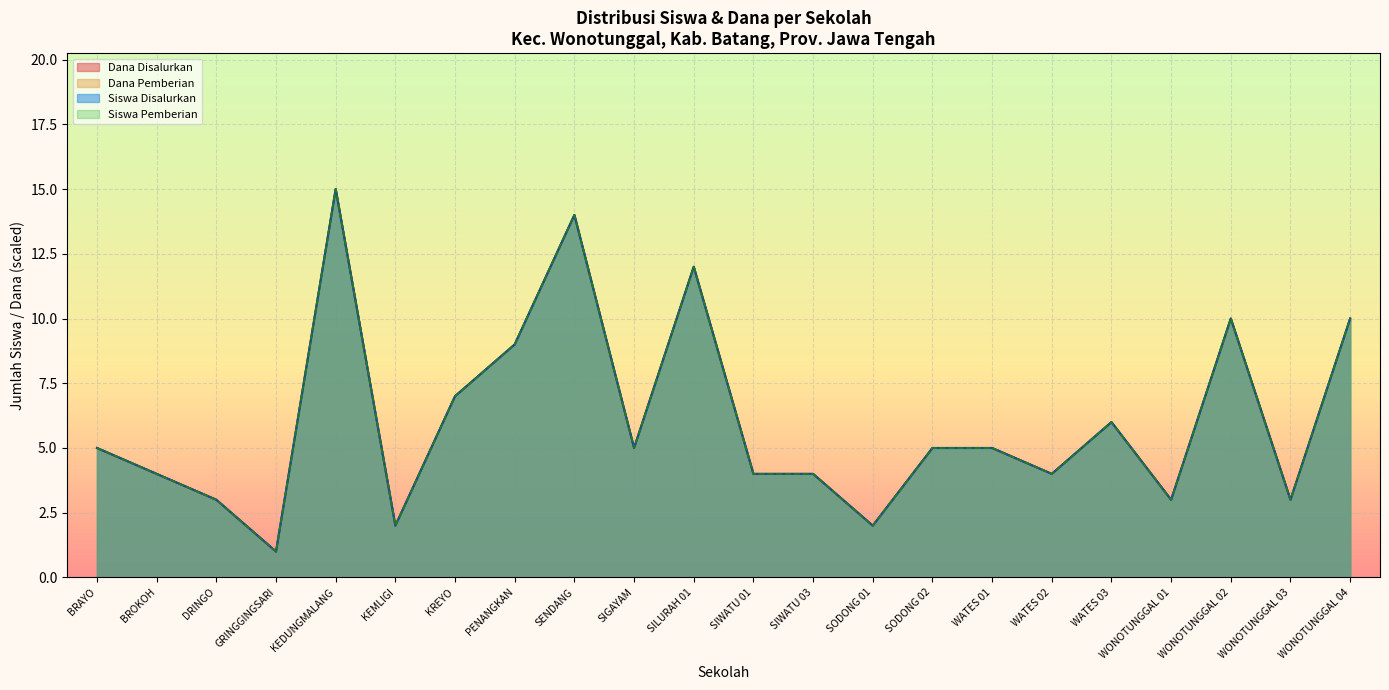

What is the difference between the maximum and minimum values in the Siswa Disalurkan series?

14